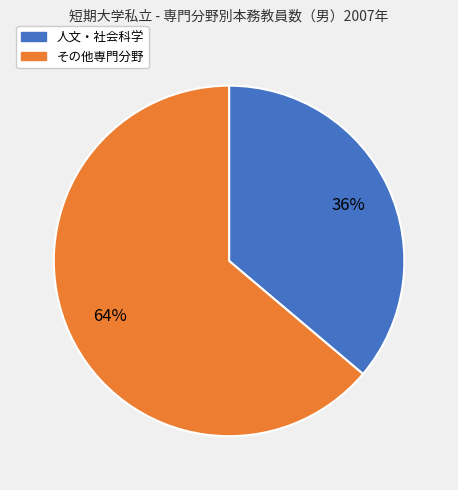

Is there any slice that represents more than half of the pie?

Yes